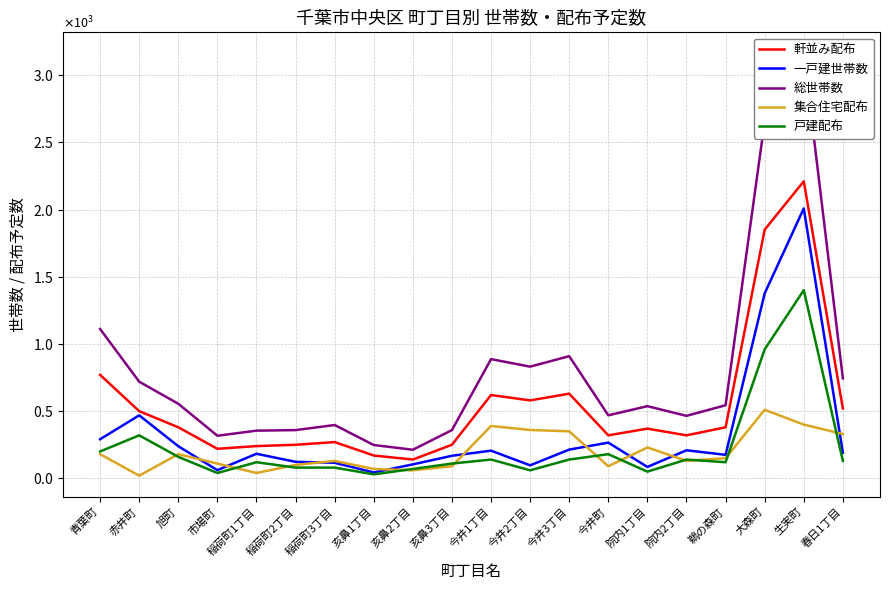

Where is the first local maximum for 総世帯数?

稲荷町3丁目